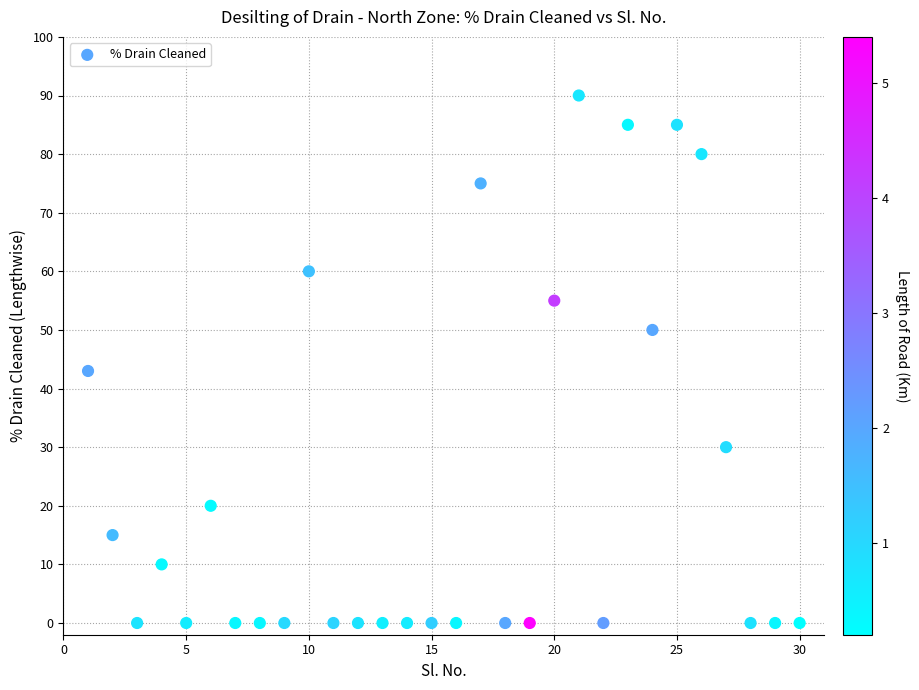

What Y value in the scatter plot is closest to 45?

43